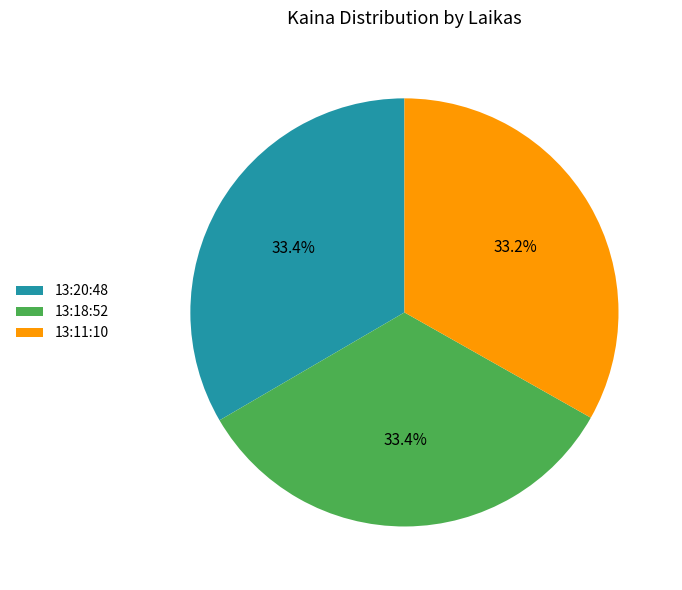

To the nearest percent, what is the combined percentage of 13:18:52 and 13:20:48?

67%